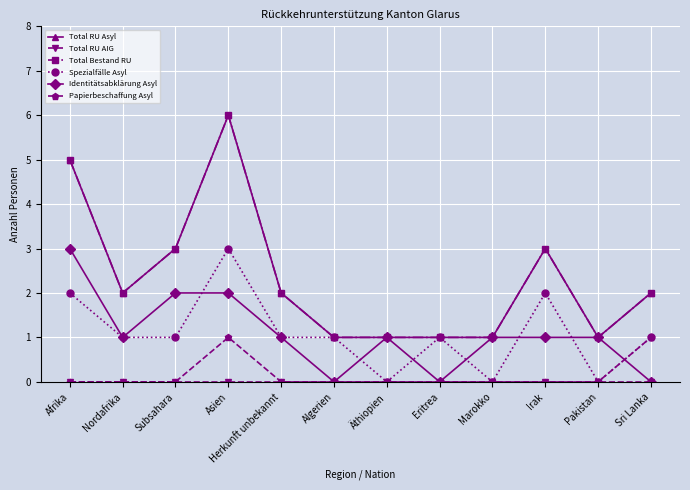

True or false: Total RU Asyl and Papierbeschaffung Asyl intersect in this chart.

False